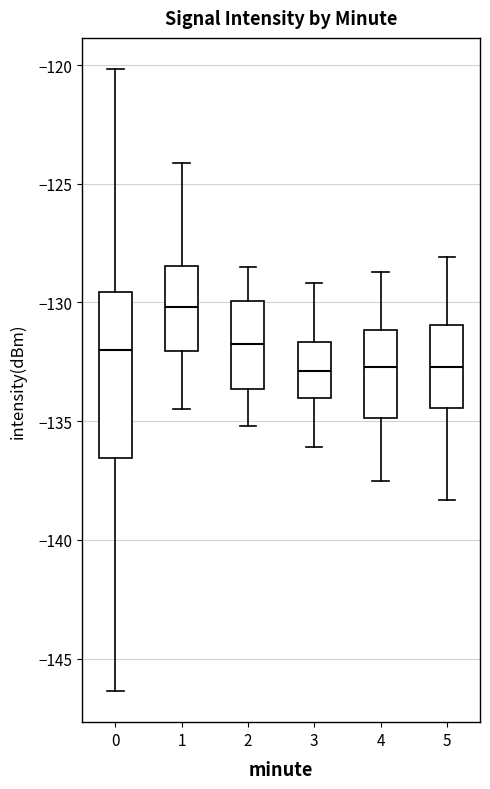

Where is the lower edge of the box at x = 4 on the y-axis? The values are not printed on the chart, so give them approximately, as read against the axis.

-135.0